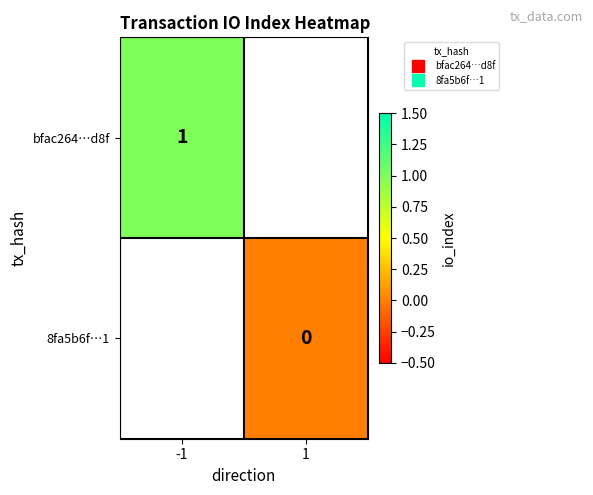

What is the lowest value of the bfac264…d8f series?

1.0